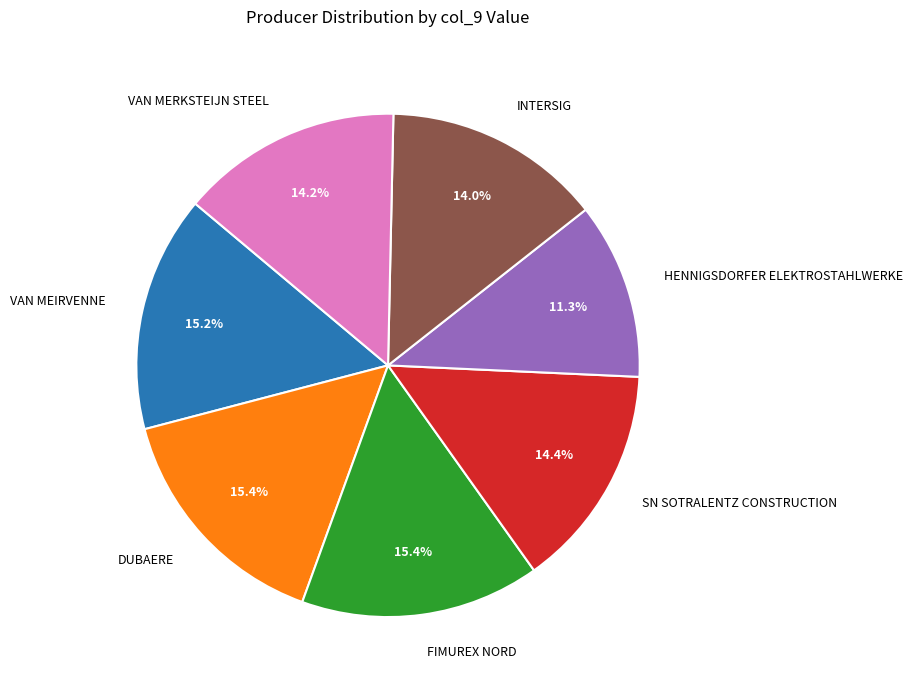

Does DUBAERE represent more than half of the total?

No